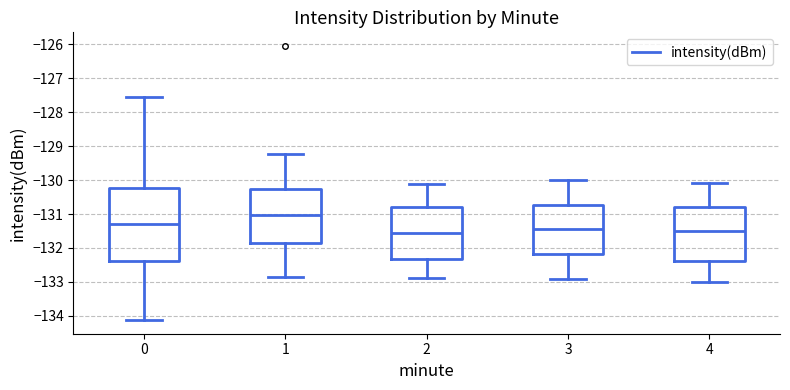

Which box's median line is the highest?

1